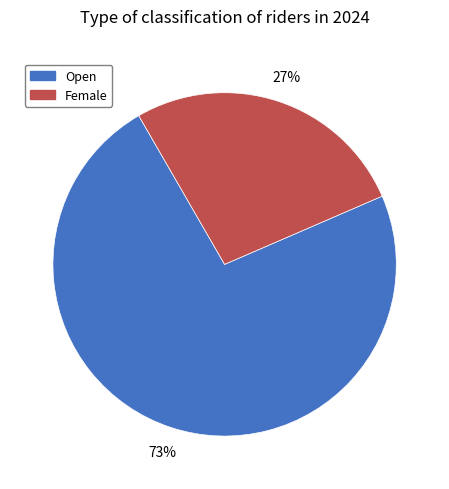

Is Open the majority of the pie?

Yes